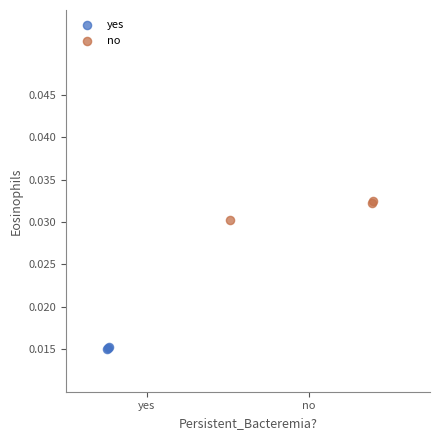

Which series reaches the minimum Y coordinate?

yes